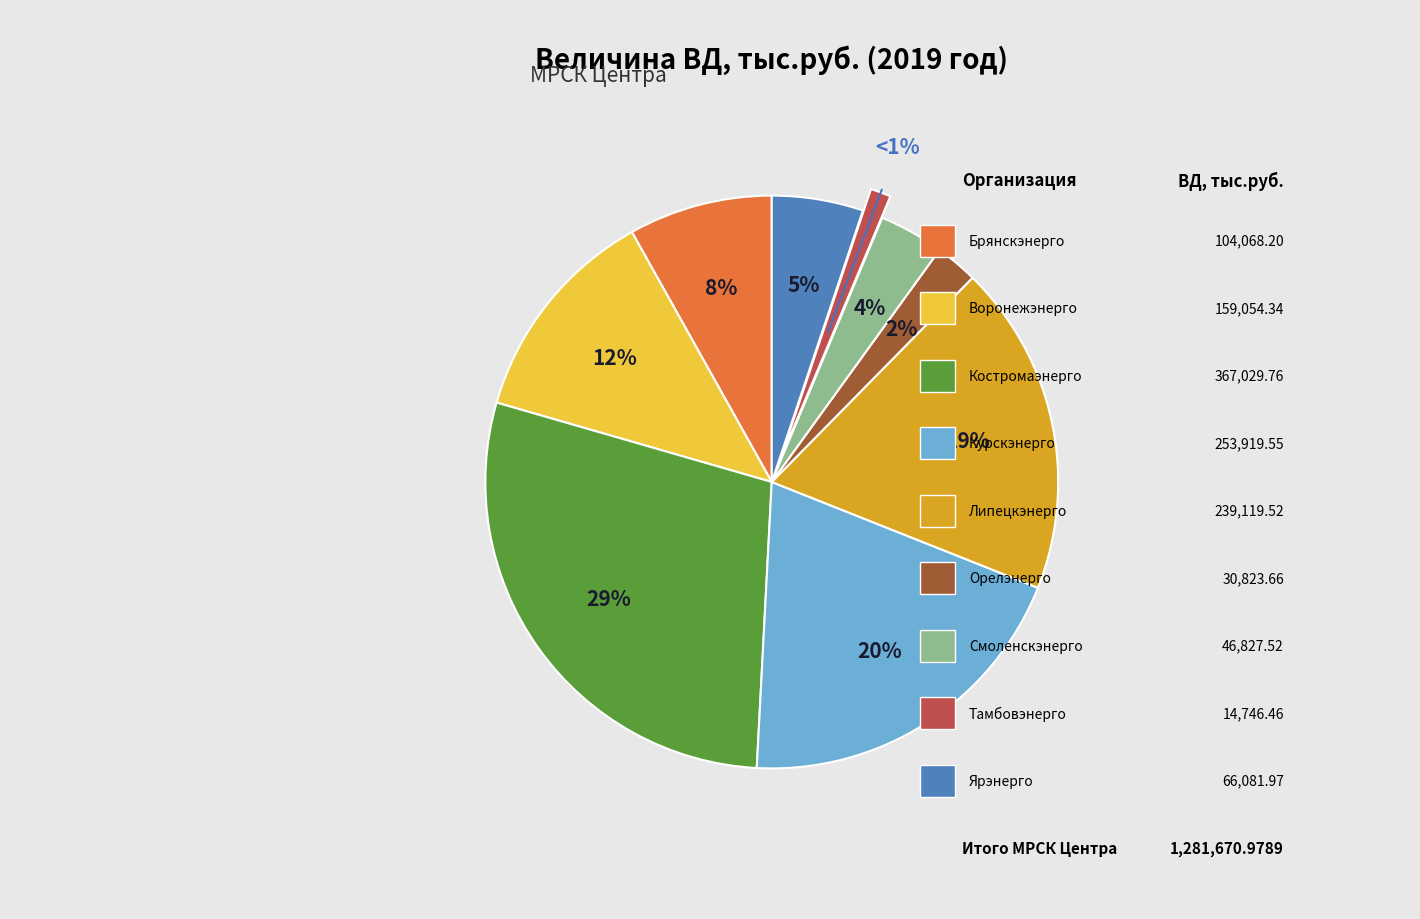

Does any single category account for the majority?

No